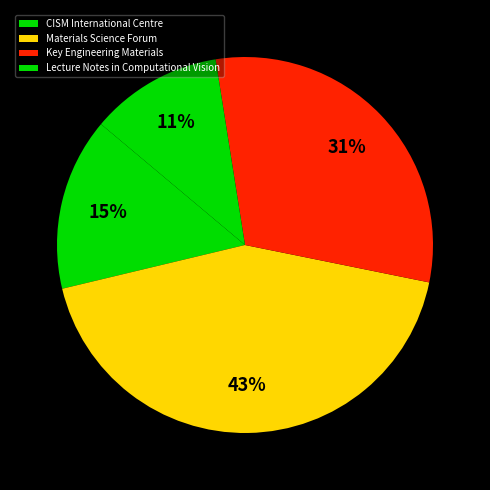

Which has a higher value, Lecture Notes in Computational Vision or Materials Science Forum?

Materials Science Forum